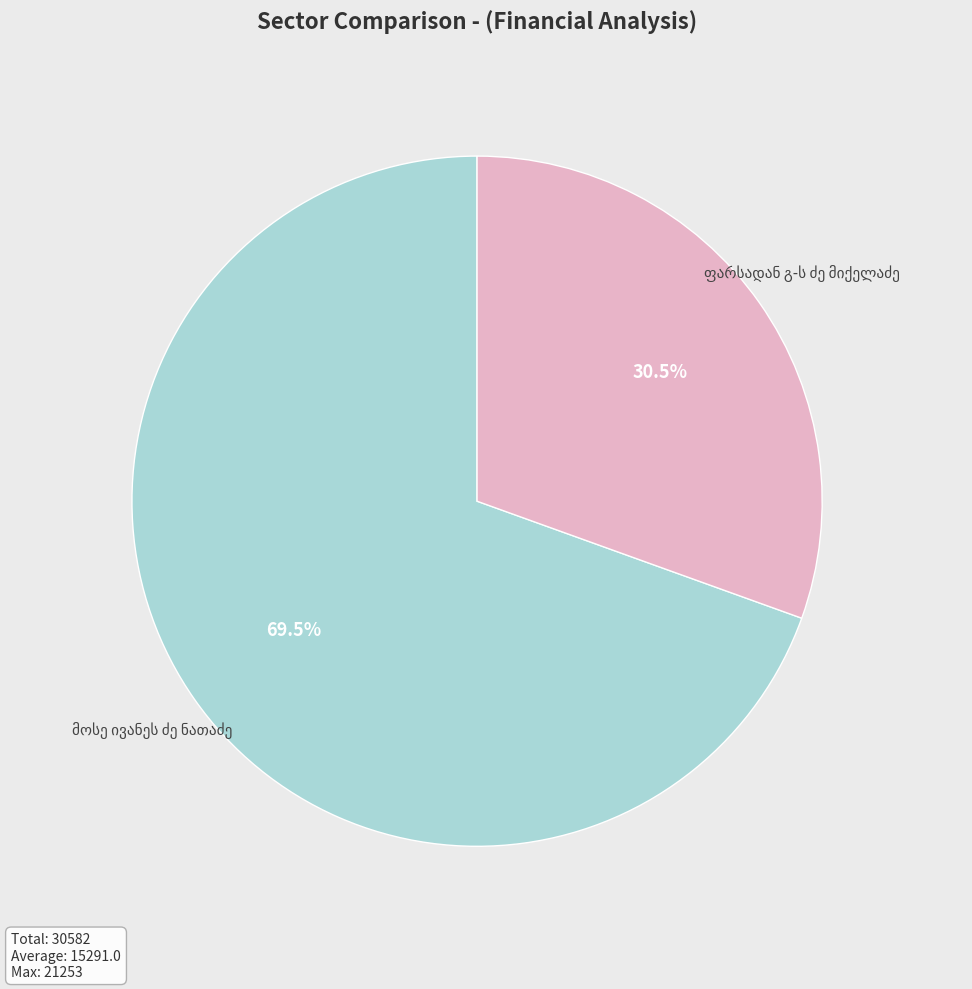

Does any single category account for the majority?

Yes